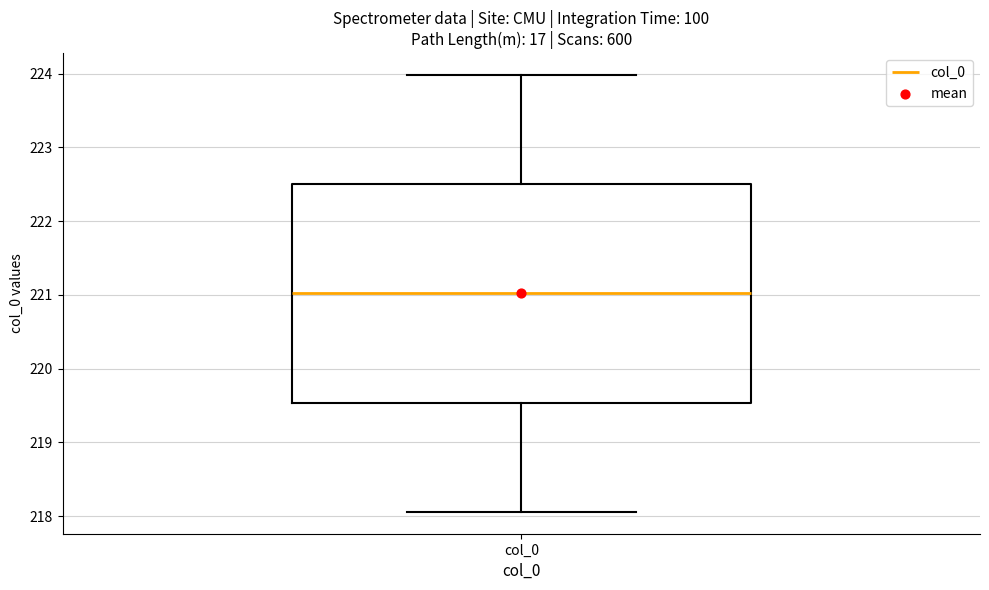

Transcribe this box plot: give where the median line is, the range the box spans, and where the two whiskers end, as read against the y-axis. The values are not printed on the chart, so give them approximately, as read against the axis.

median 221.0, box 219.5 to 222.5, whiskers 218.1 to 224.0